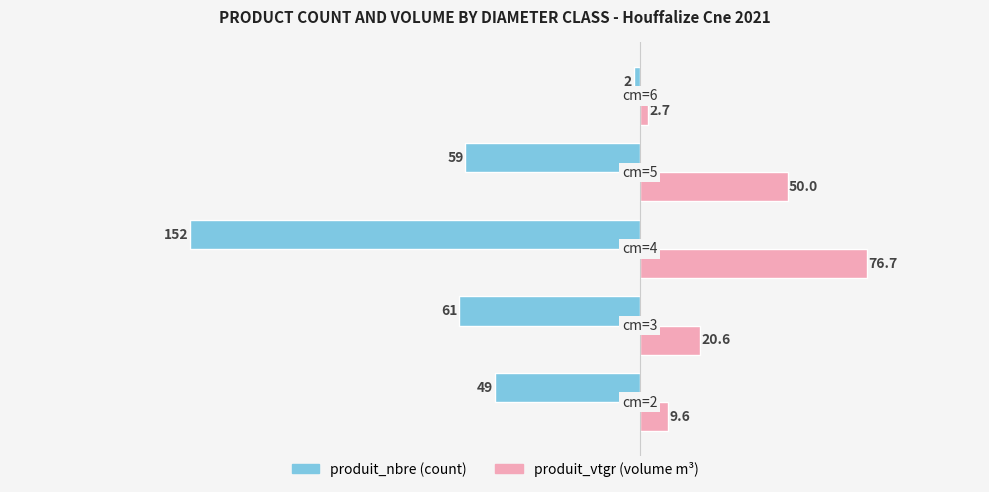

What is the smallest value displayed?

-152.0